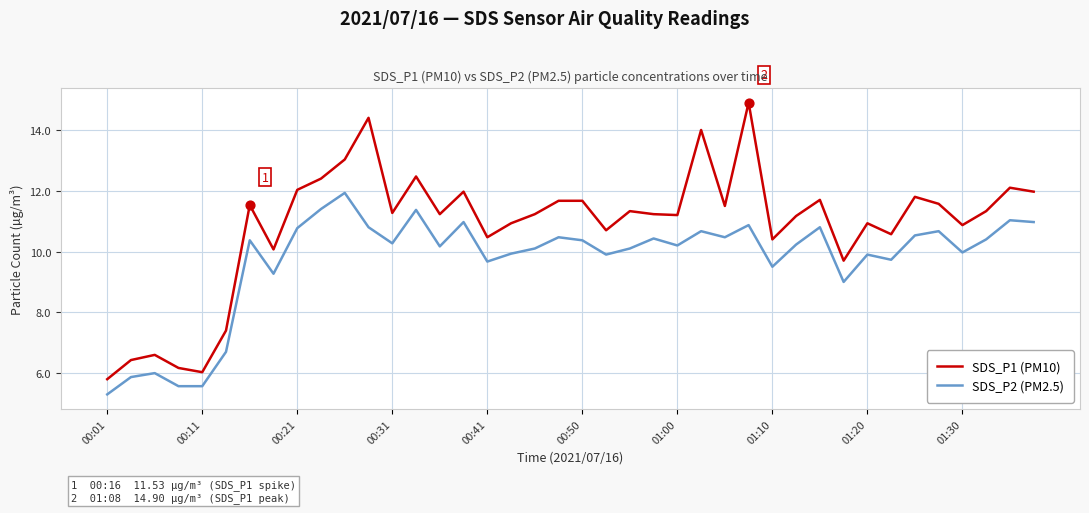

Which series has the largest total across all categories?

SDS_P1 (PM10)